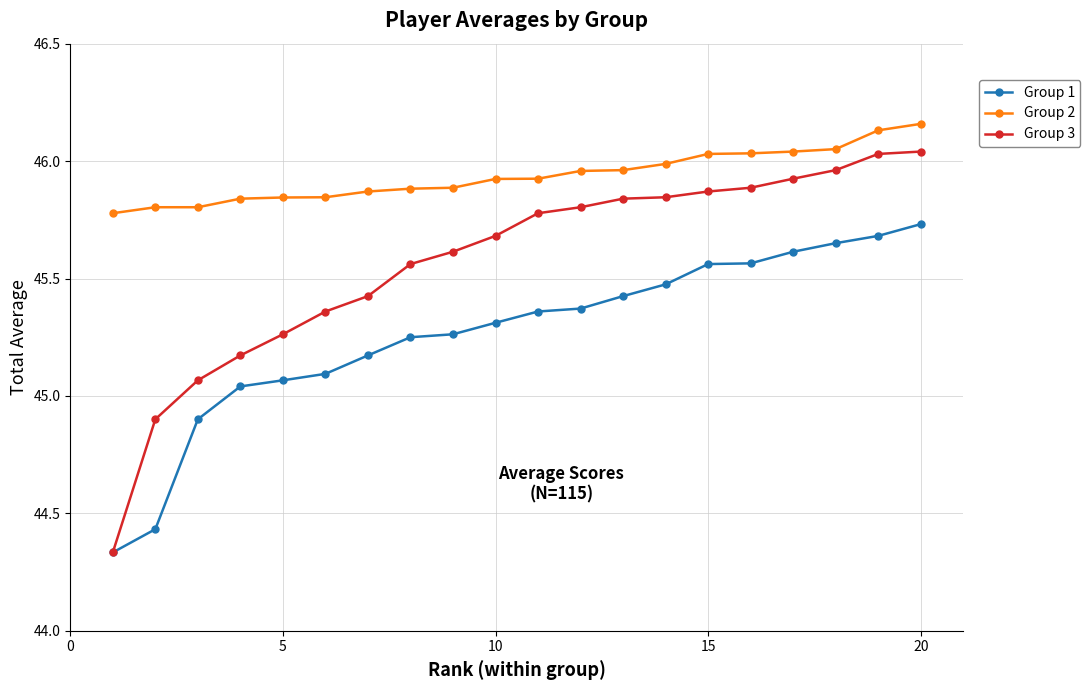

At how many categories does at least one series exceed 45?

20